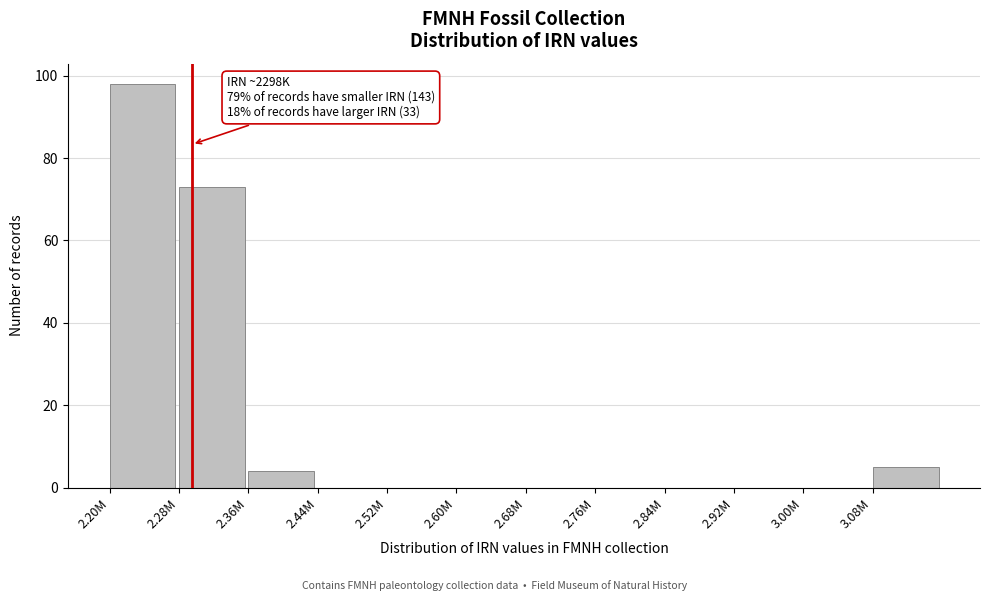

Reading left to right, what are all the values shown in this chart?

2.20M=98	2.28M=73	2.36M=4	2.44M=0	2.52M=0	2.60M=0	2.68M=0	2.76M=0	2.84M=0	2.92M=0	3.00M=0	3.08M=5